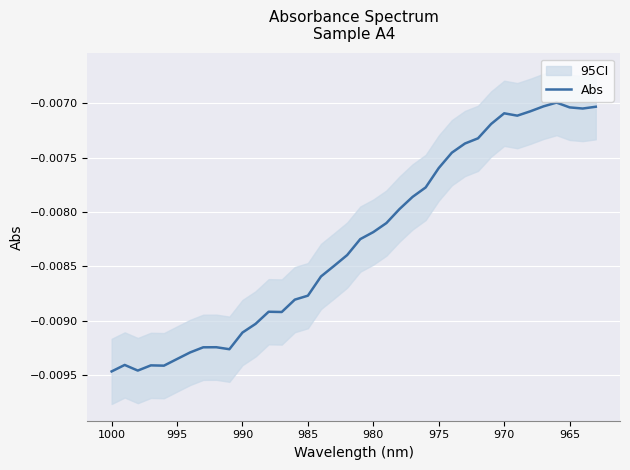

Does the chart display data point markers on the line(s)?

No